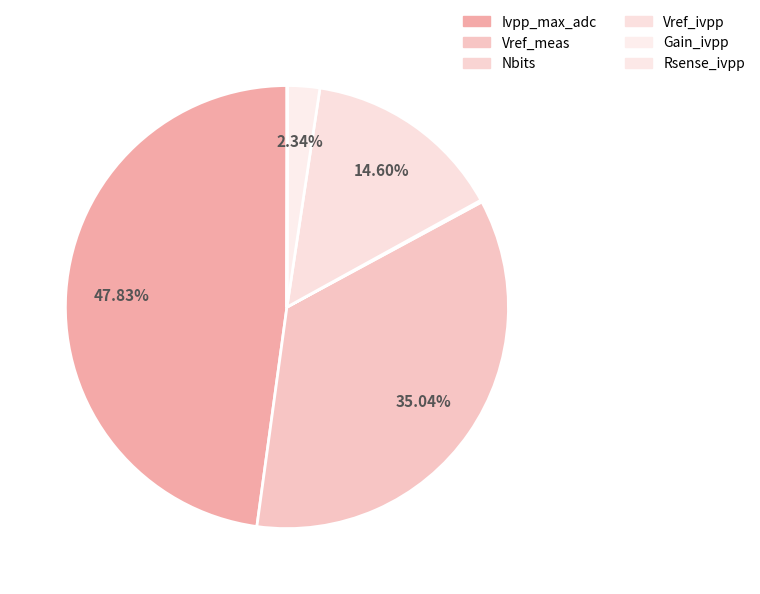

To the nearest percent, what is the average slice percentage?

17%